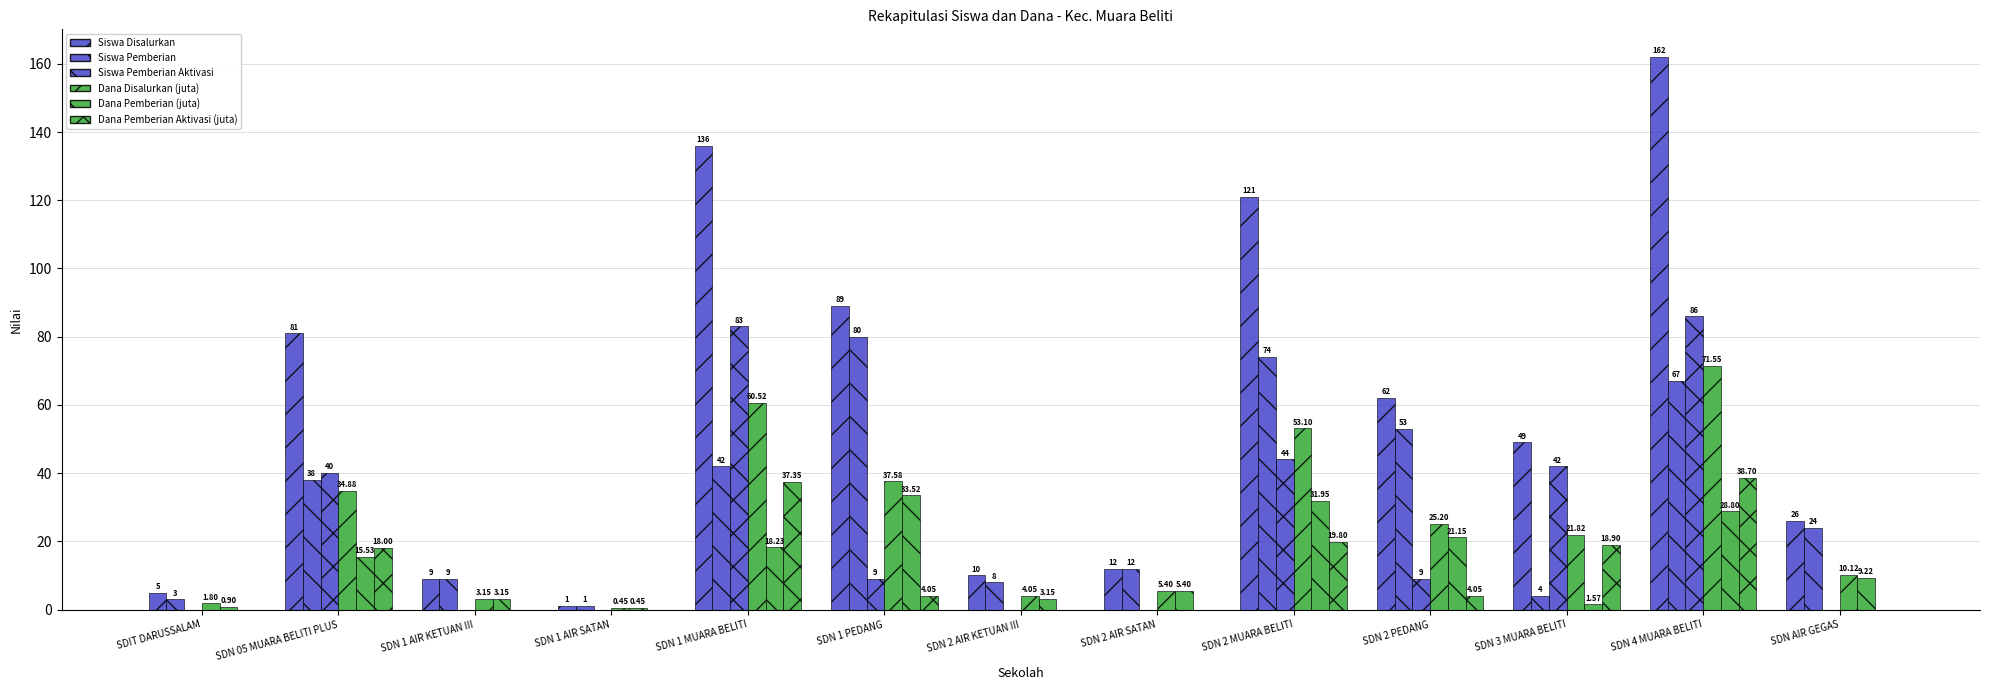

How many groups of bars are there?

13